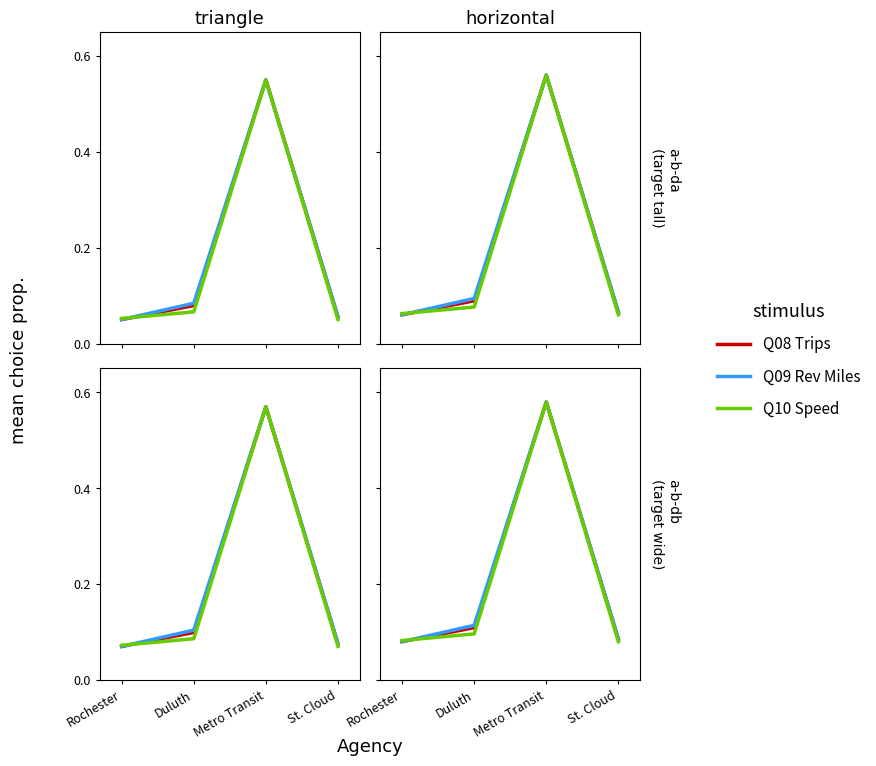

What is the total value across all series at Metro Transit?

1.7